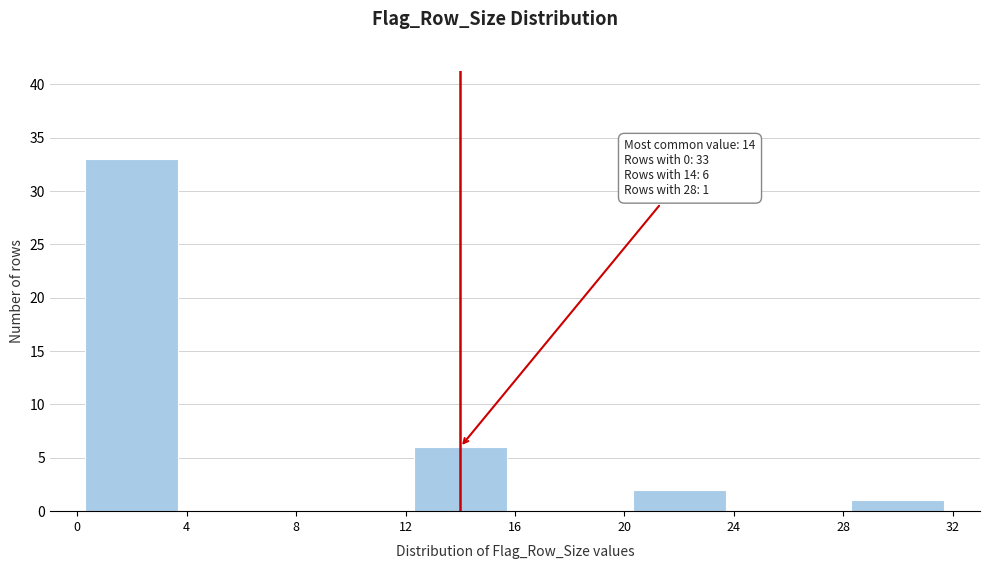

Which range on the x-axis has the tallest bar?

0 to 4